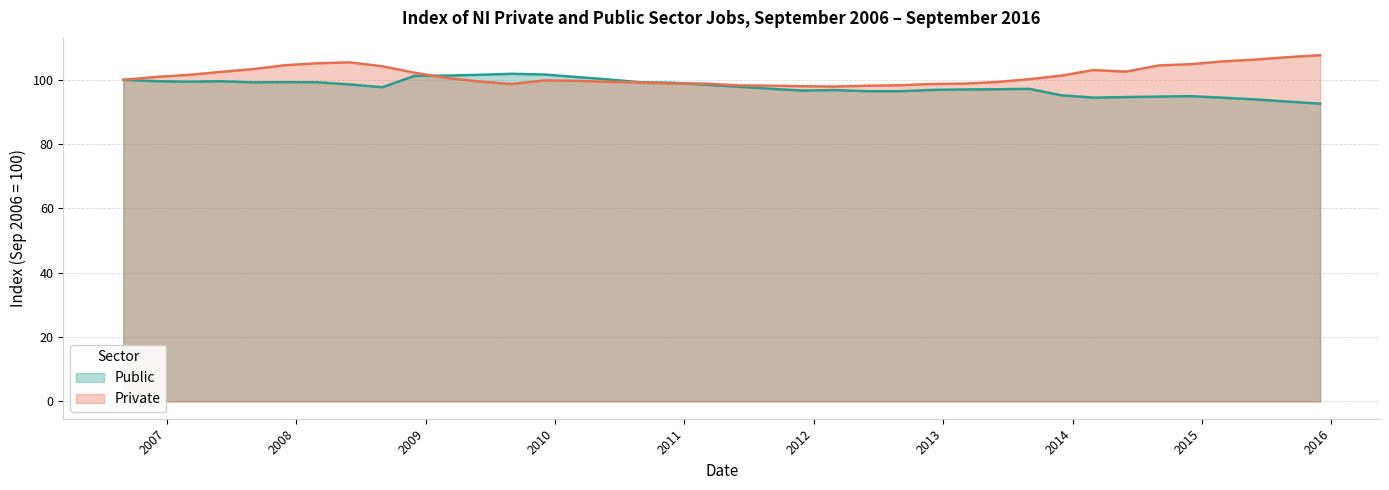

True or false: Private and Public cross at least once.

True